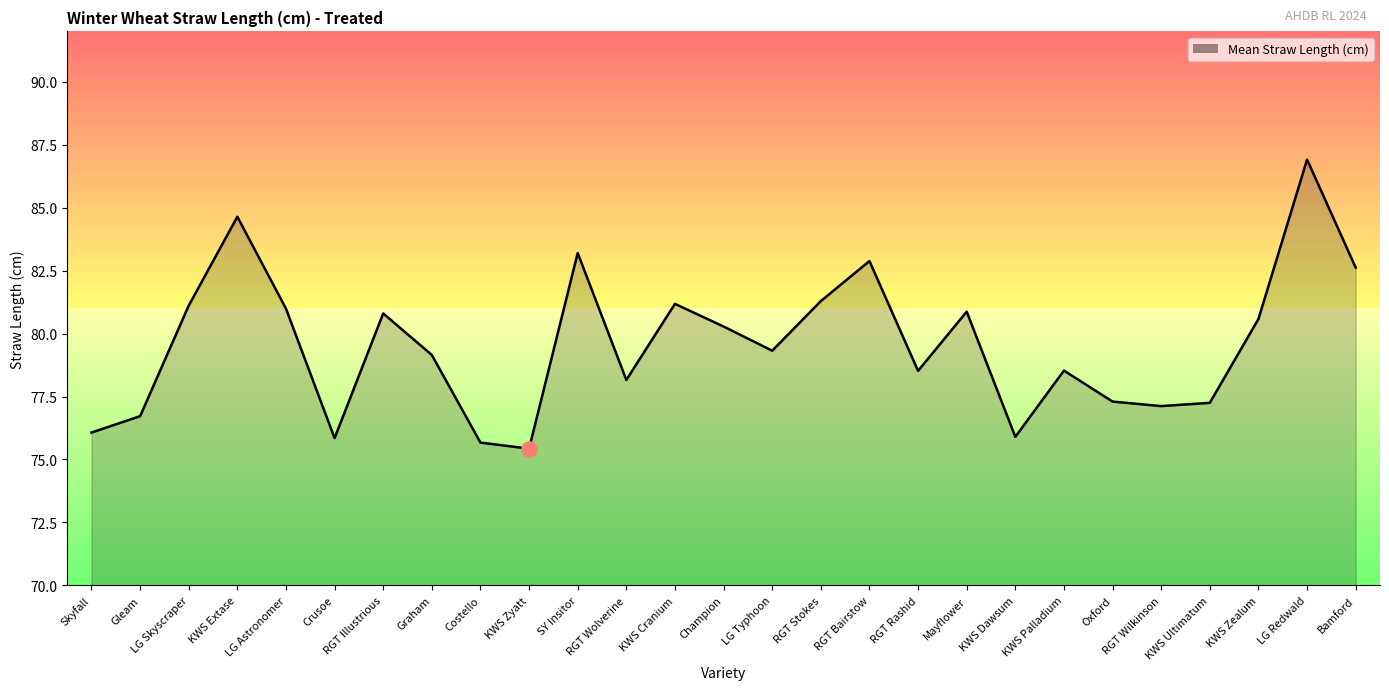

Approximately how many times larger is the value at Mayflower compared to KWS Extase?

1.0